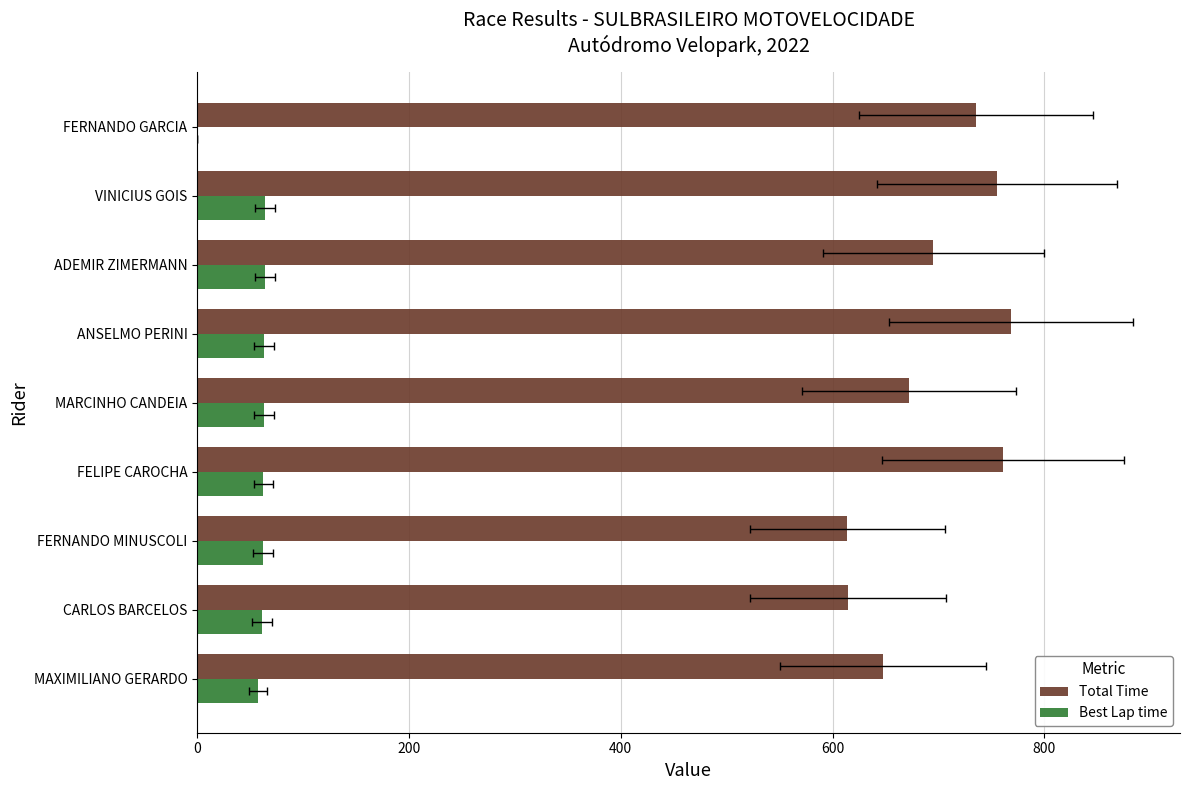

Is it true that Total Time equals 195.4 at FELIPE CAROCHA?

False